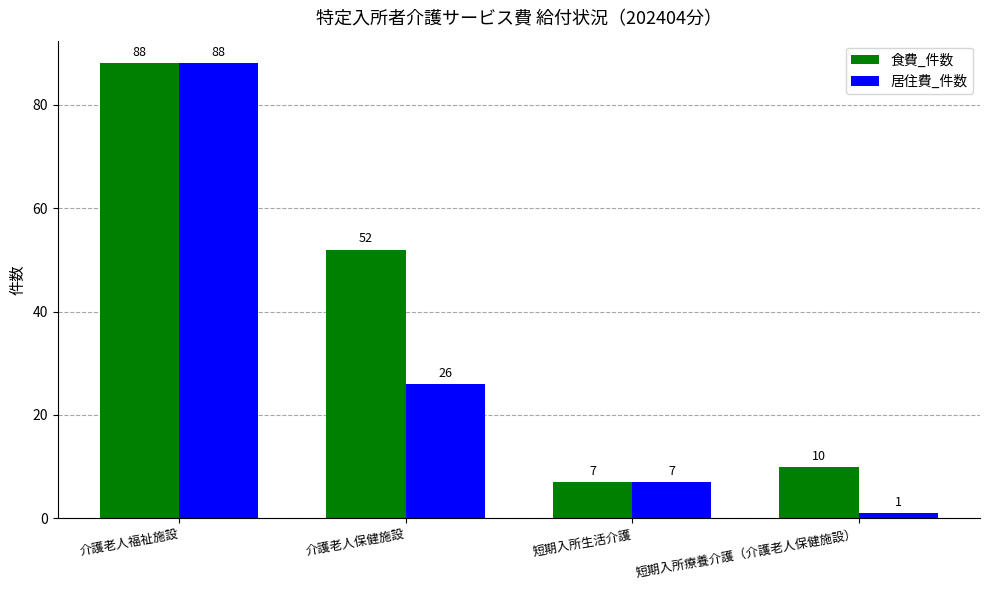

Rank the series at 介護老人保健施設 from lowest to highest value.

居住費_件数, 食費_件数